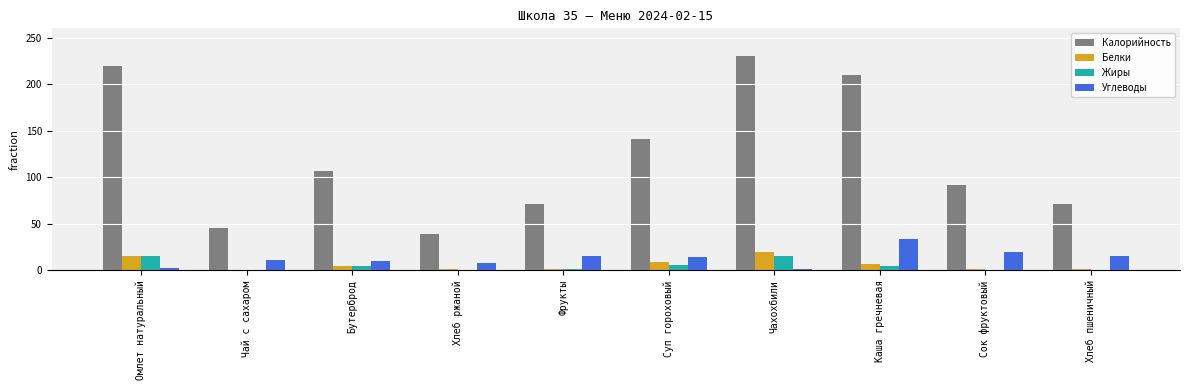

What is the sum of all Калорийность values?

1227